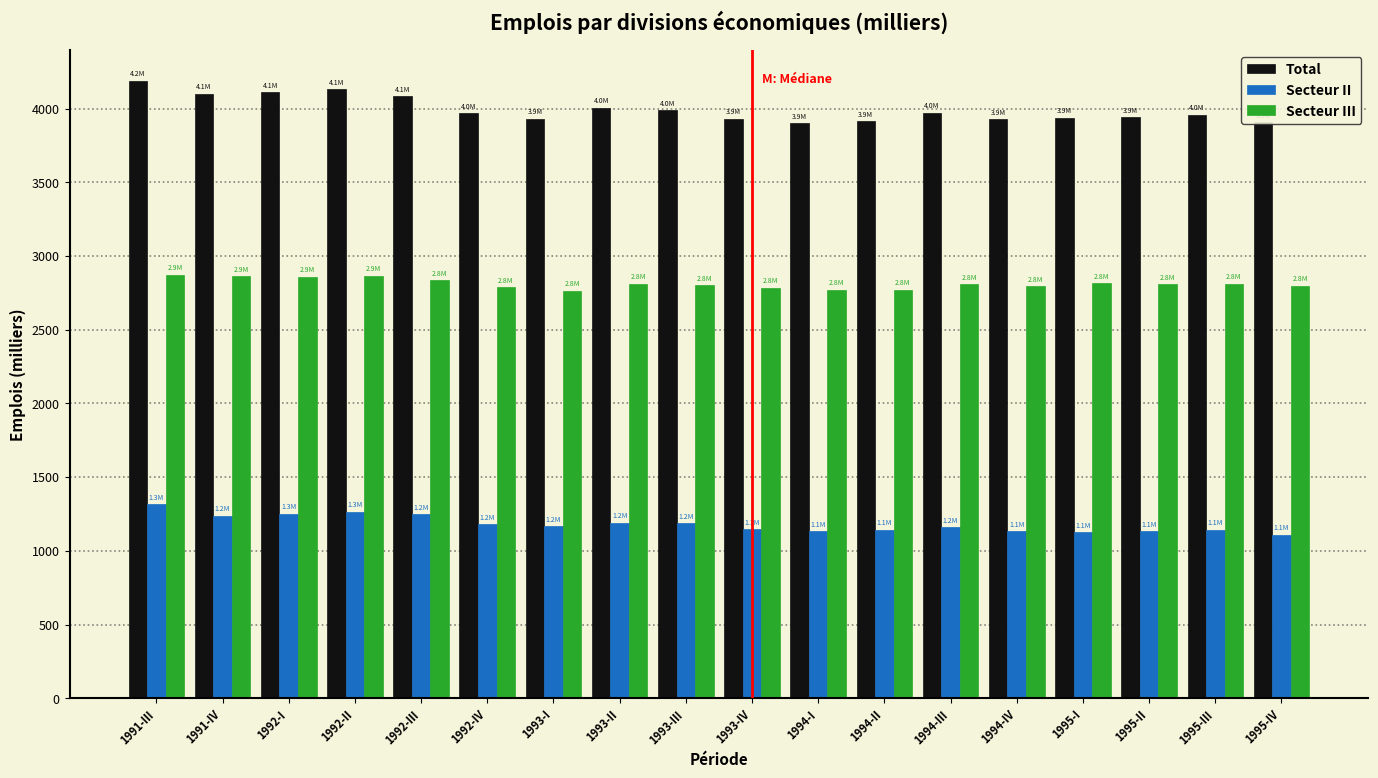

List the series in order of their peak value, lowest first.

Secteur II, Secteur III, Total